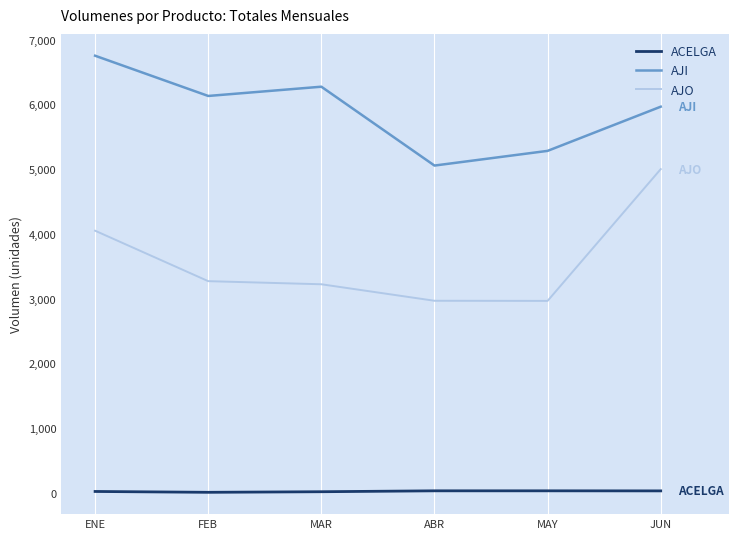

Where does the ACELGA series first go above 26?

ABR